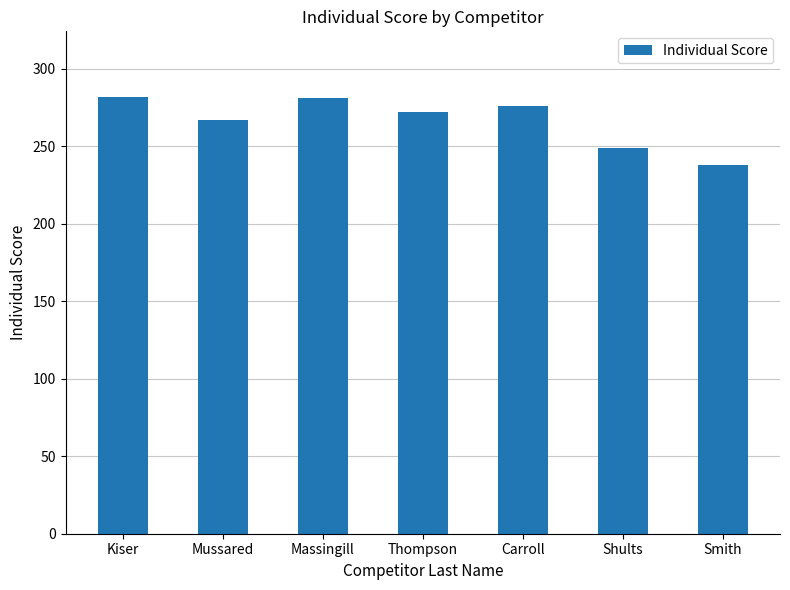

What is the difference between the maximum and minimum values?

44